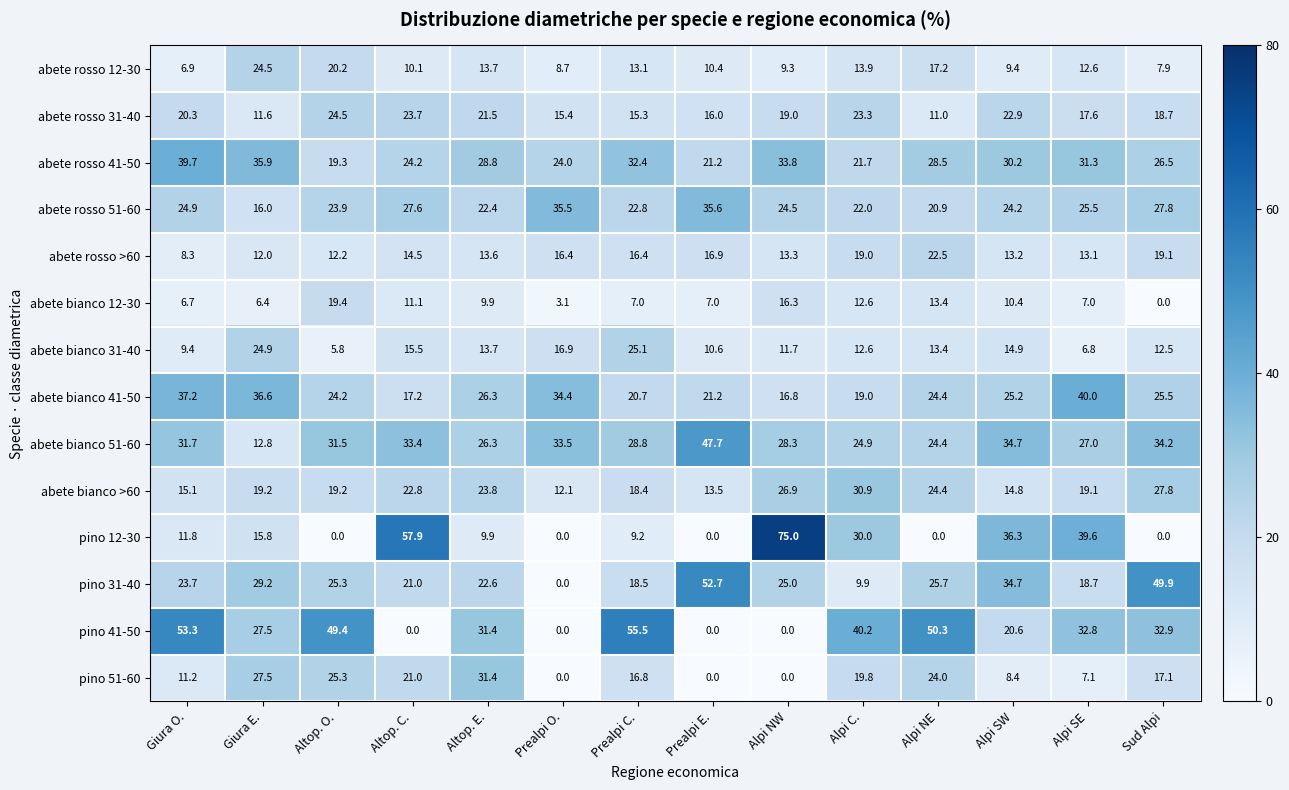

What is the spread (max minus min) of values at Alpi SE?

33.2